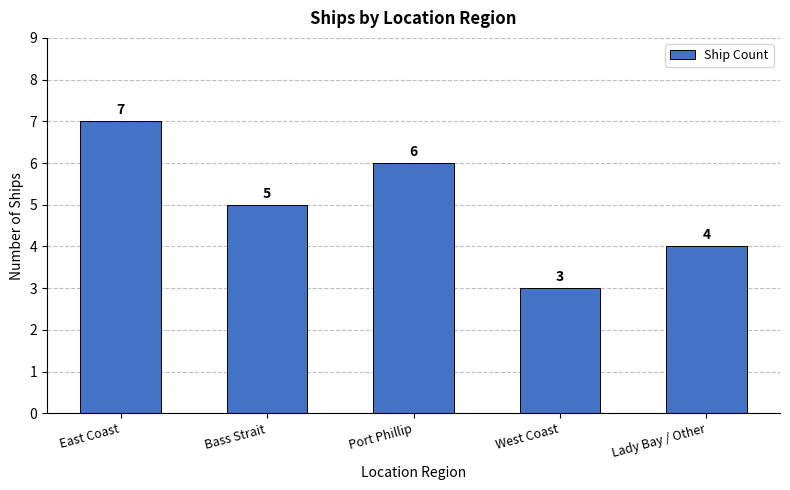

What value does the data have at Port Phillip?

6